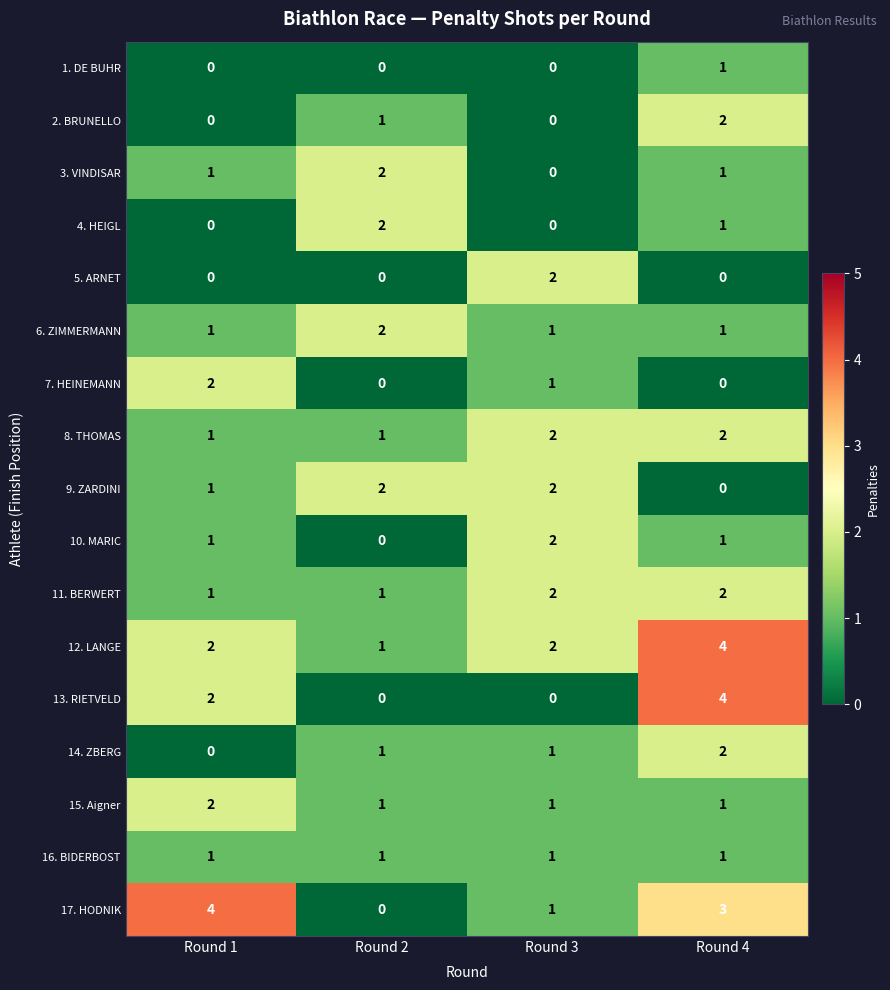

True or false: 1. DE BUHR has a value of 0 at Round 2.

True